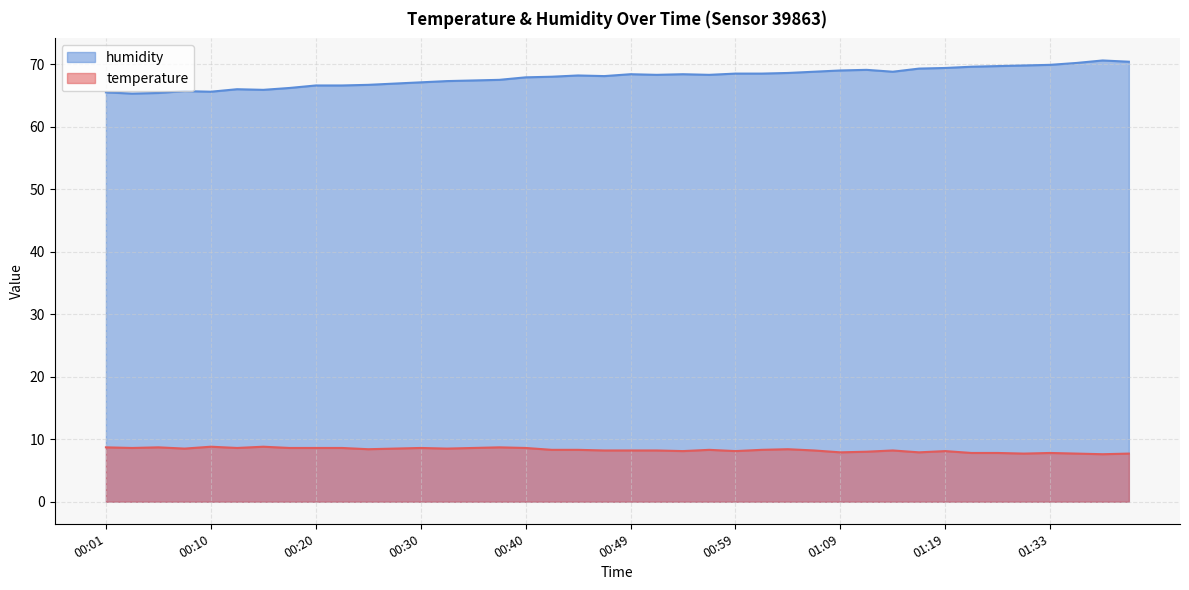

What is the value of the humidity point at the 22nd from the left?

68.3